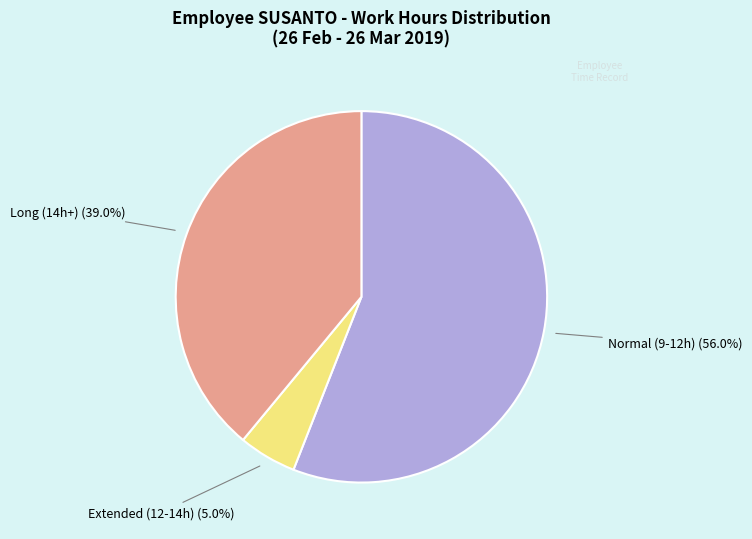

Which slice is the smallest?

Extended (12-14h)